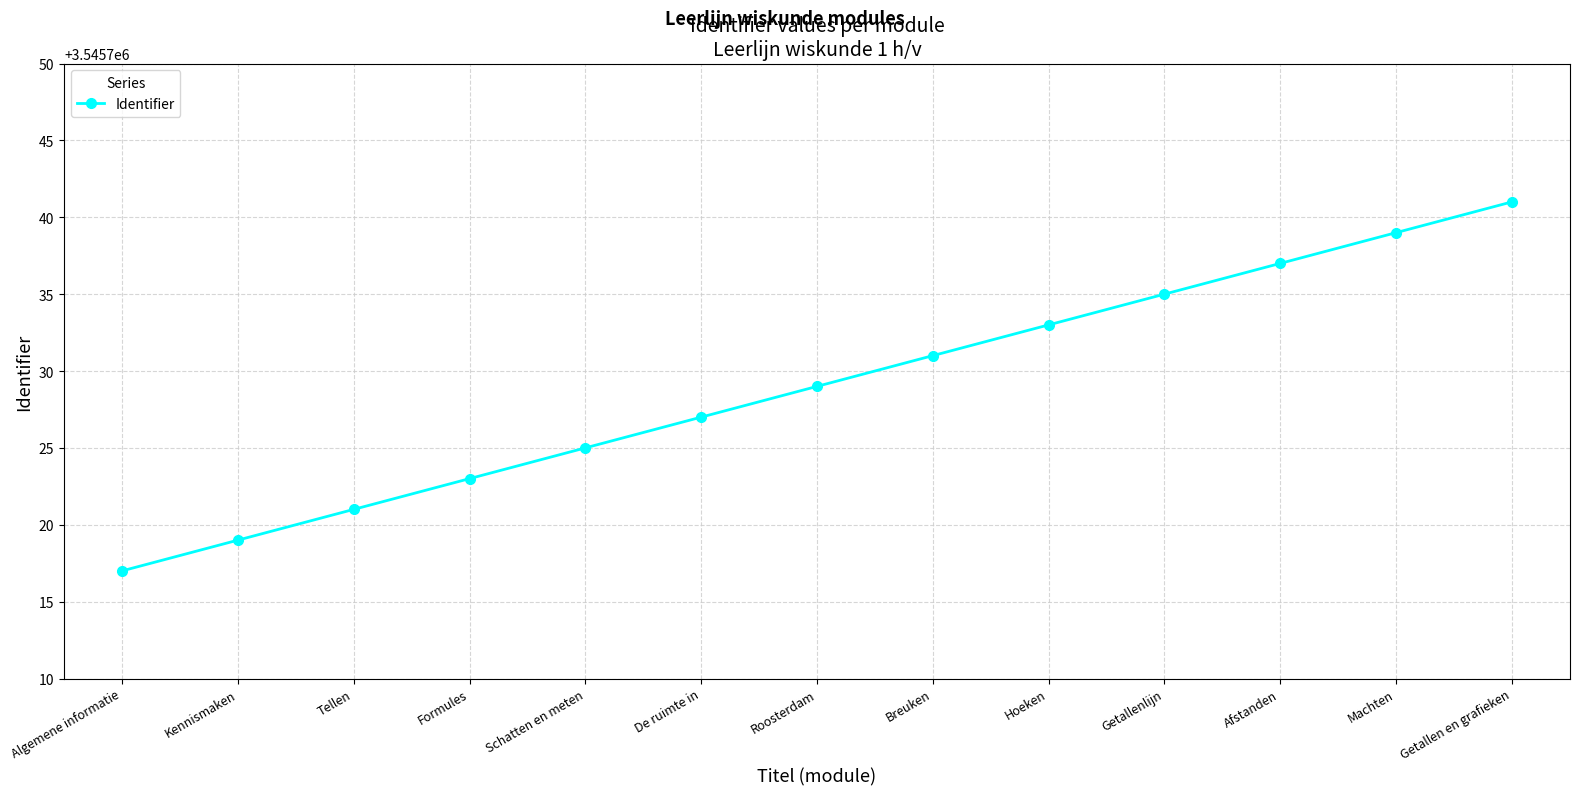

What value does the data have at Getallenlijn?

3545735